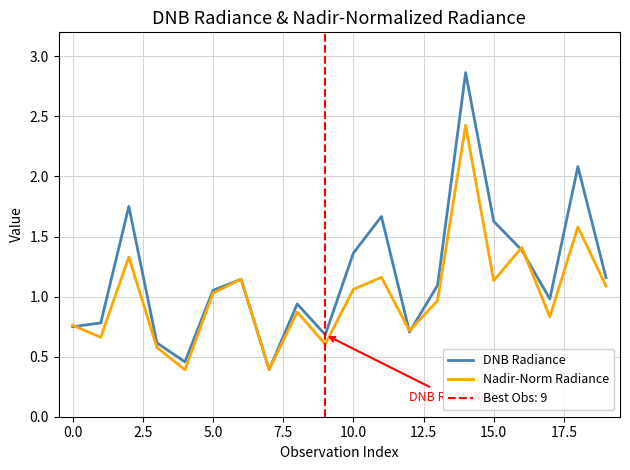

Count the number of categories in the chart.

20